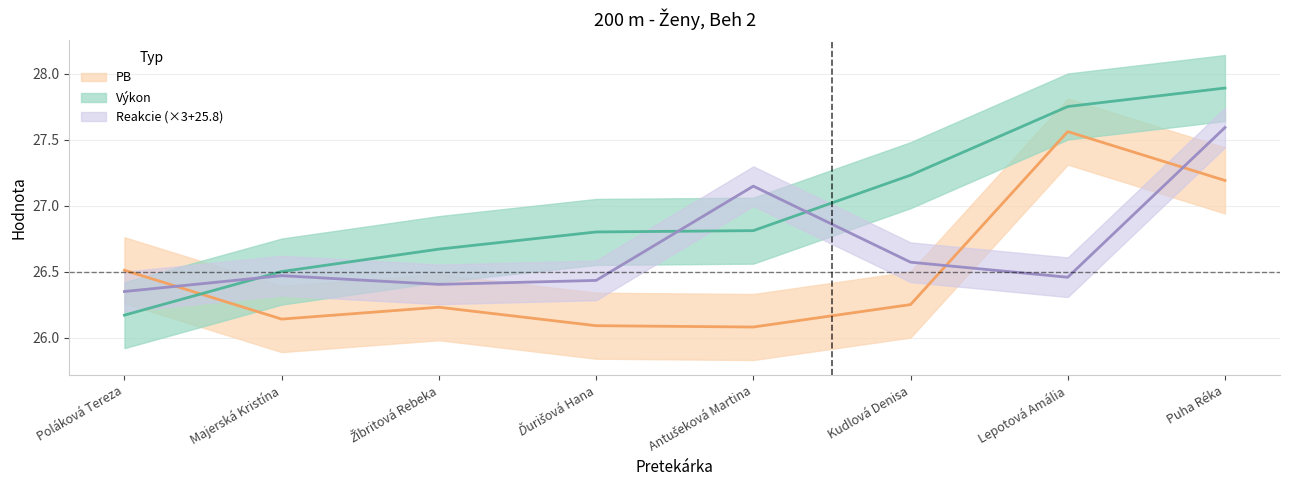

What is the maximum value shown in the chart?

27.9